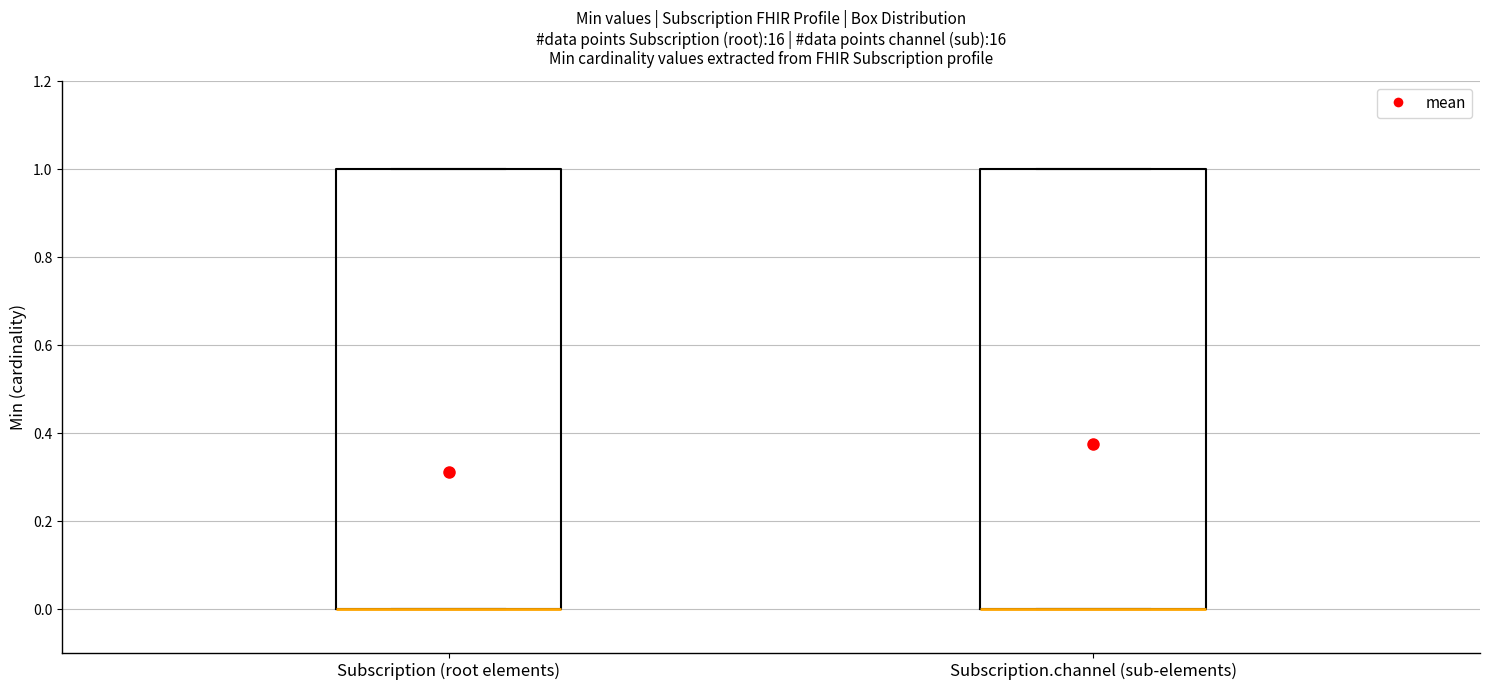

Reading left to right, transcribe this box plot: for each box, give where its median line is, the range the box spans, and where its two whiskers end, as read against the y-axis. The values are not printed on the chart, so give them approximately, as read against the axis.

Subscription (root elements): median 0 (drawn on the box's lower edge), box 0 to 1, whiskers 0 to 1
Subscription.channel (sub-elements): median 0 (drawn on the box's lower edge), box 0 to 1, whiskers 0 to 1